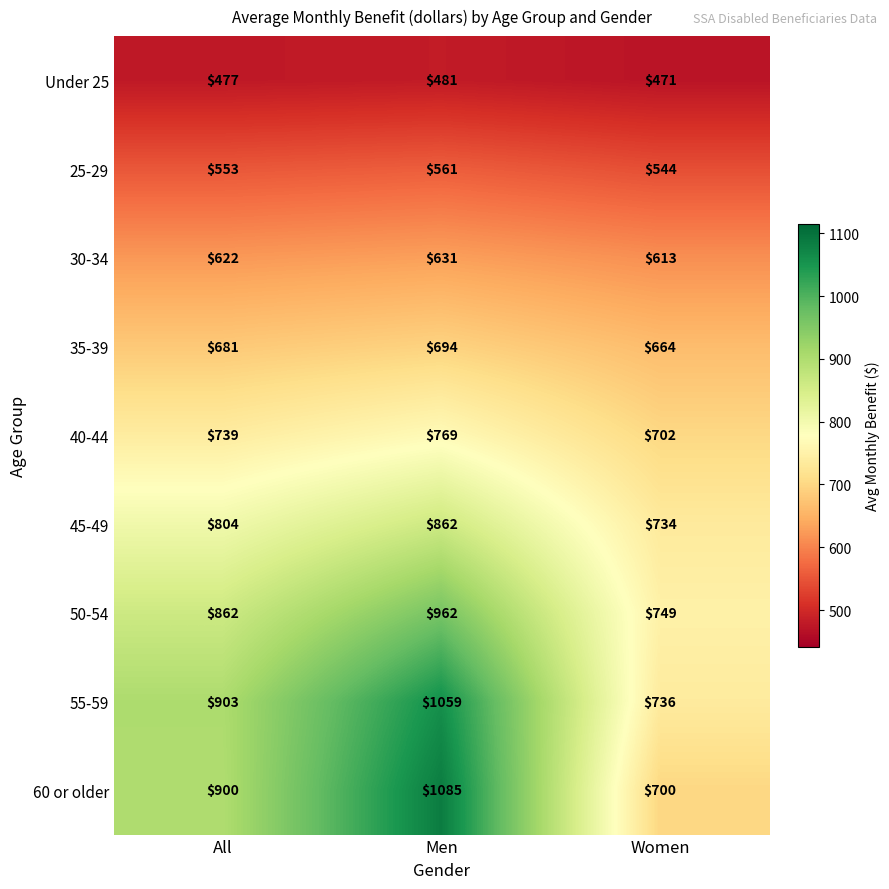

How many values in the 50-54 series are below 862?

1